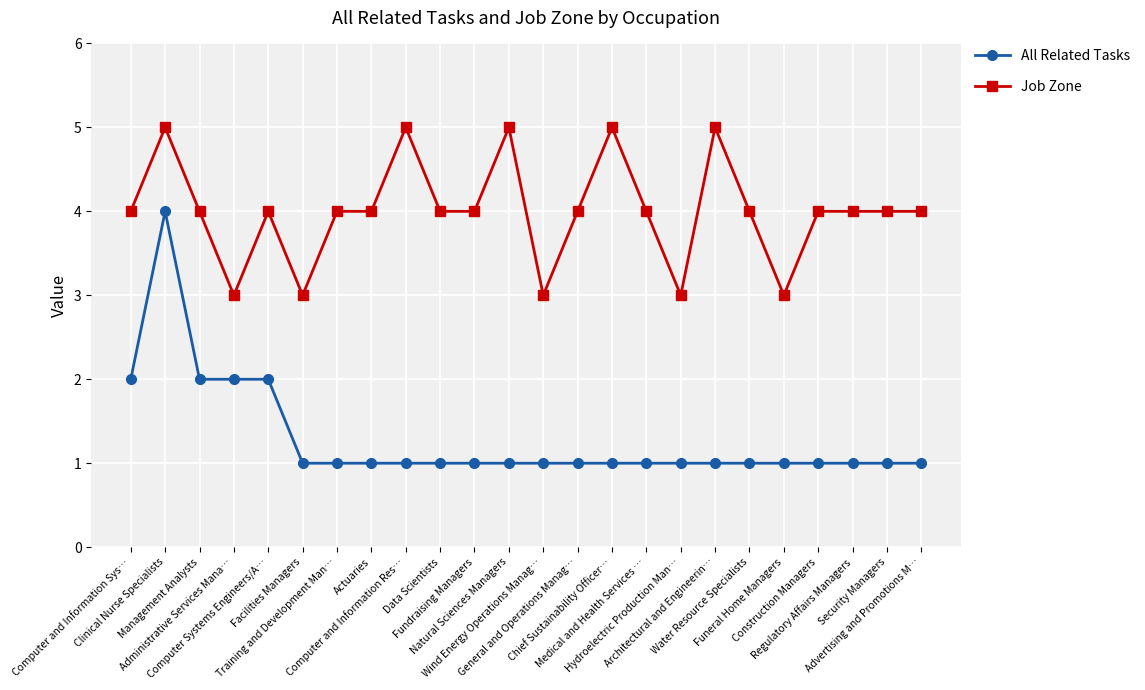

List the series in order of their peak value, lowest first.

All Related Tasks, Job Zone